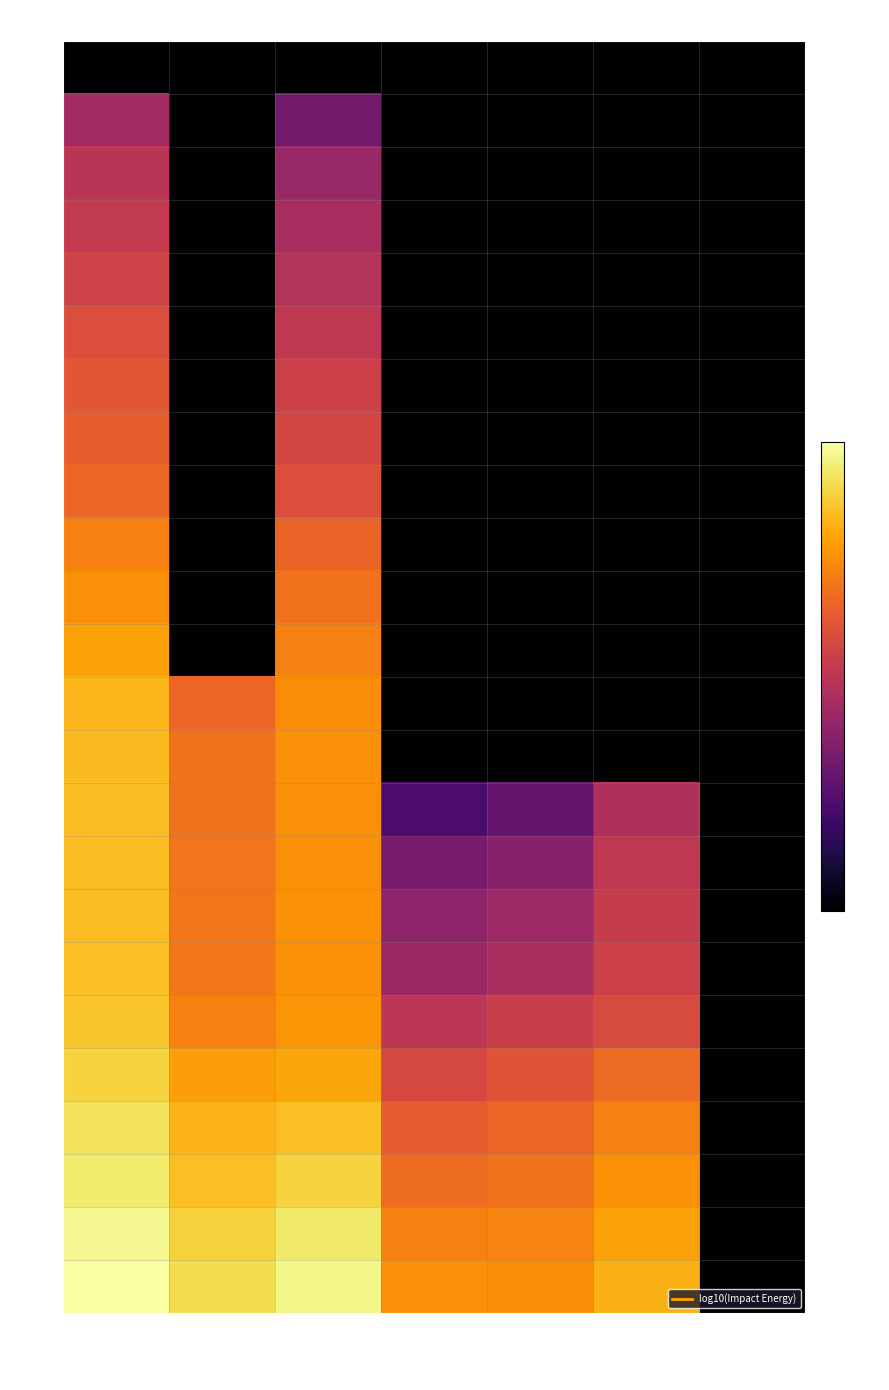

Between Ejecta and Seismic, which is larger?

Ejecta